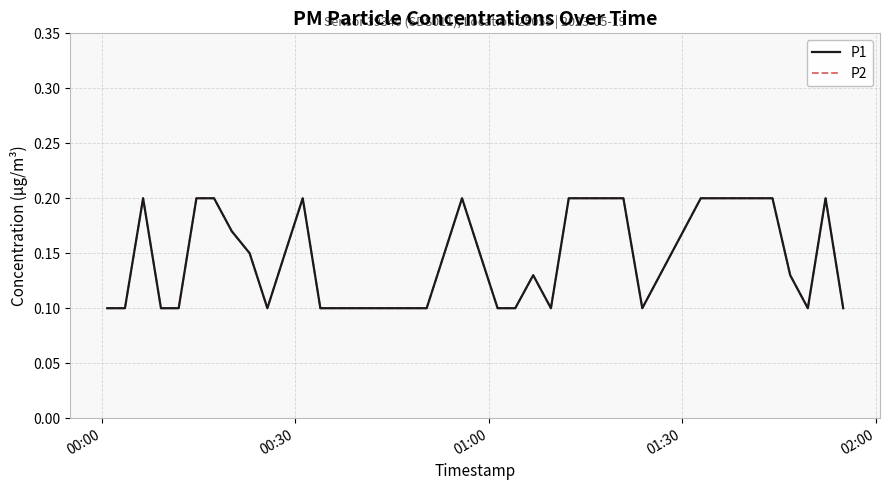

What is the difference between the maximum and minimum values in the P1 series?

0.1